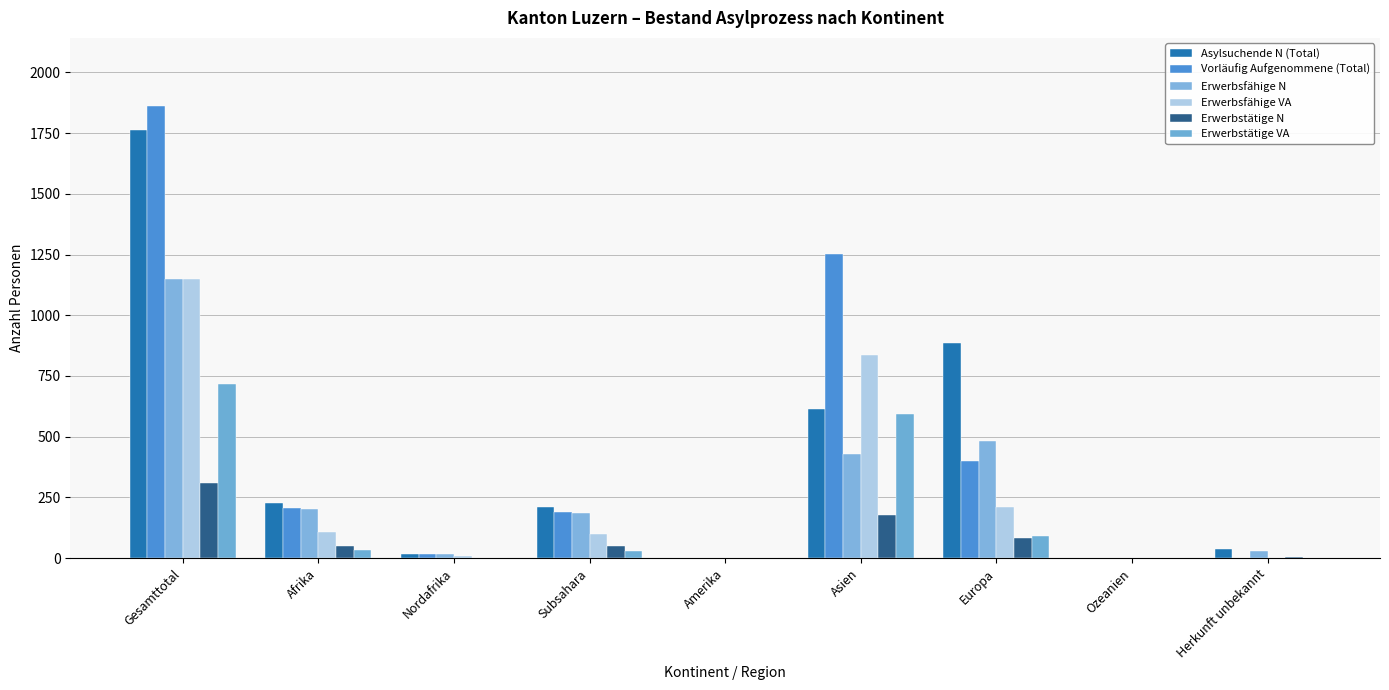

Does the chart contain stacked bars?

No